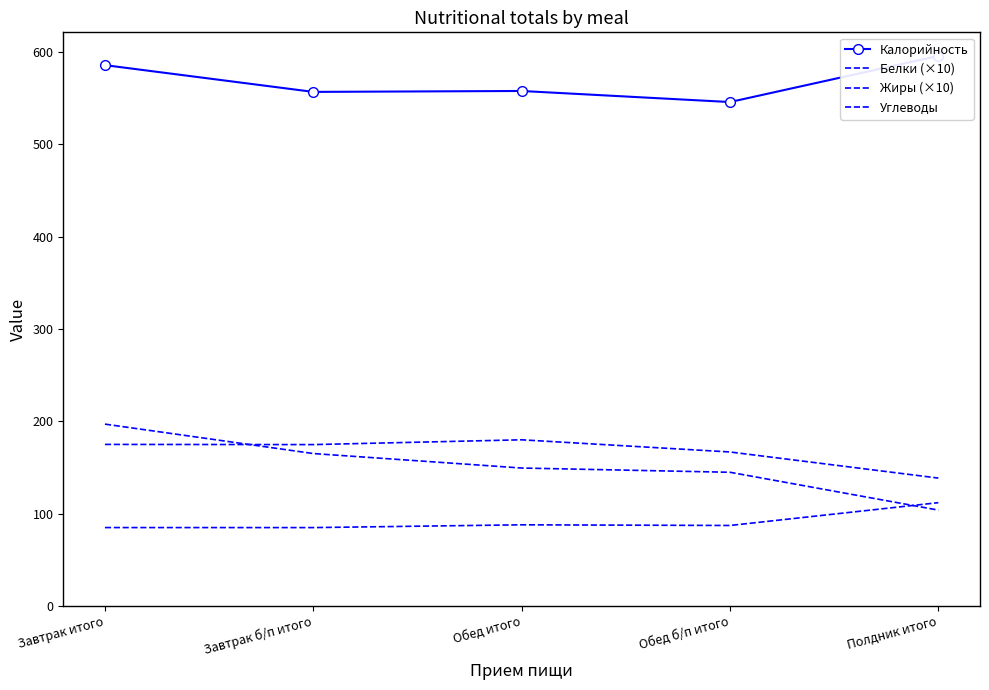

How many lines are shown in the chart?

4